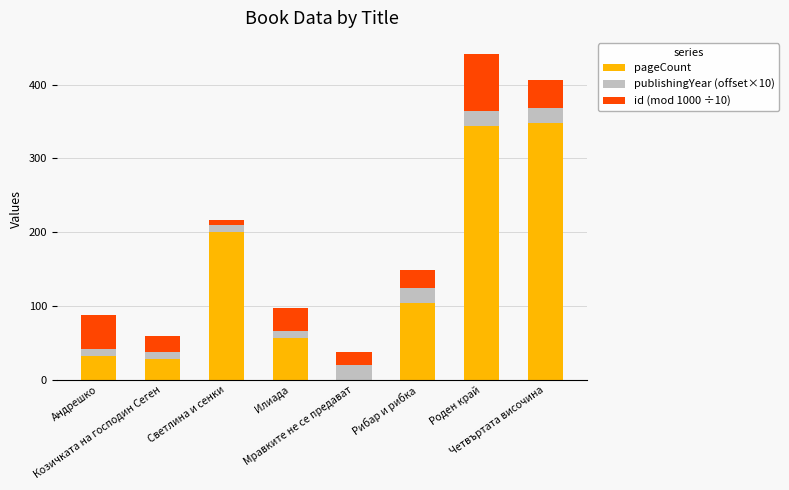

What is the highest value of the pageCount series?

348.0